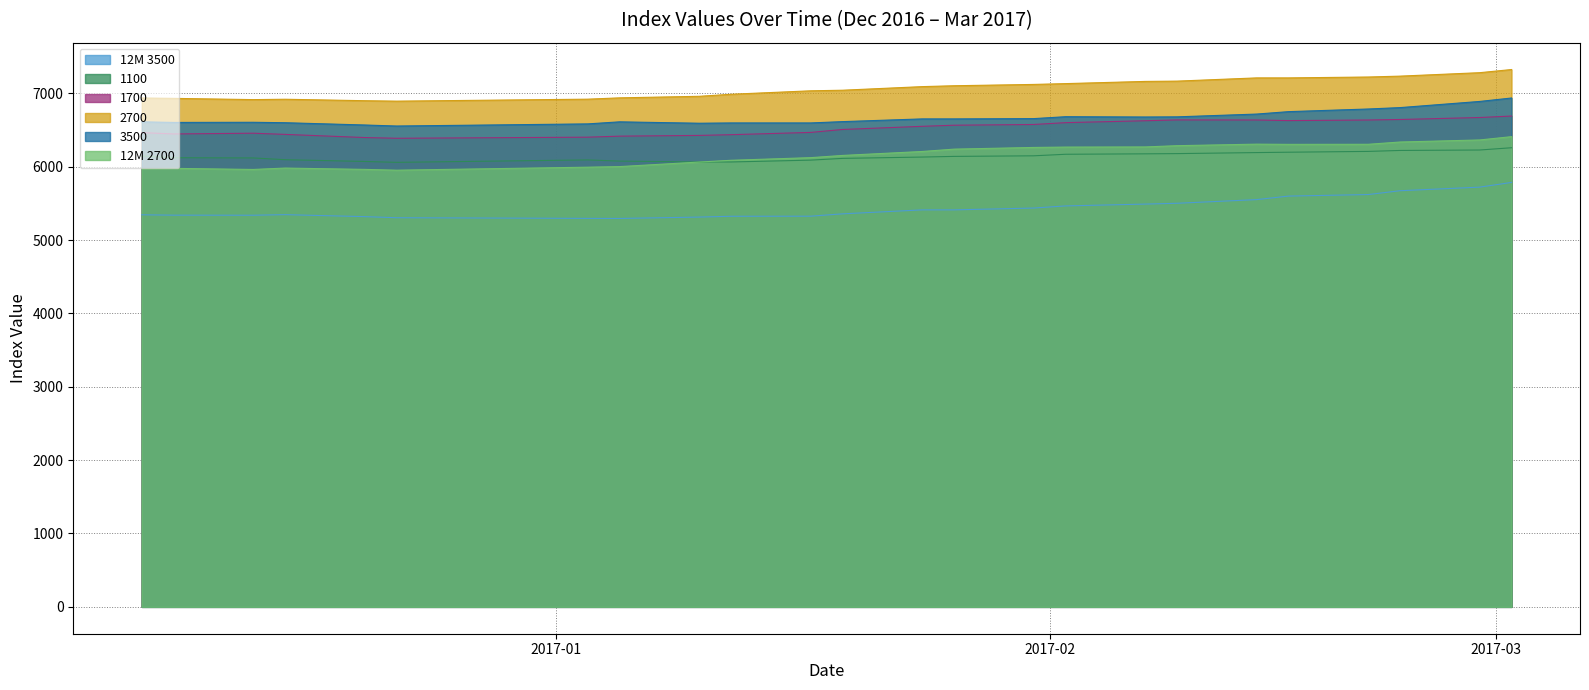

The value of 3500 at 20.12.2016 is 6568. True or false?

True